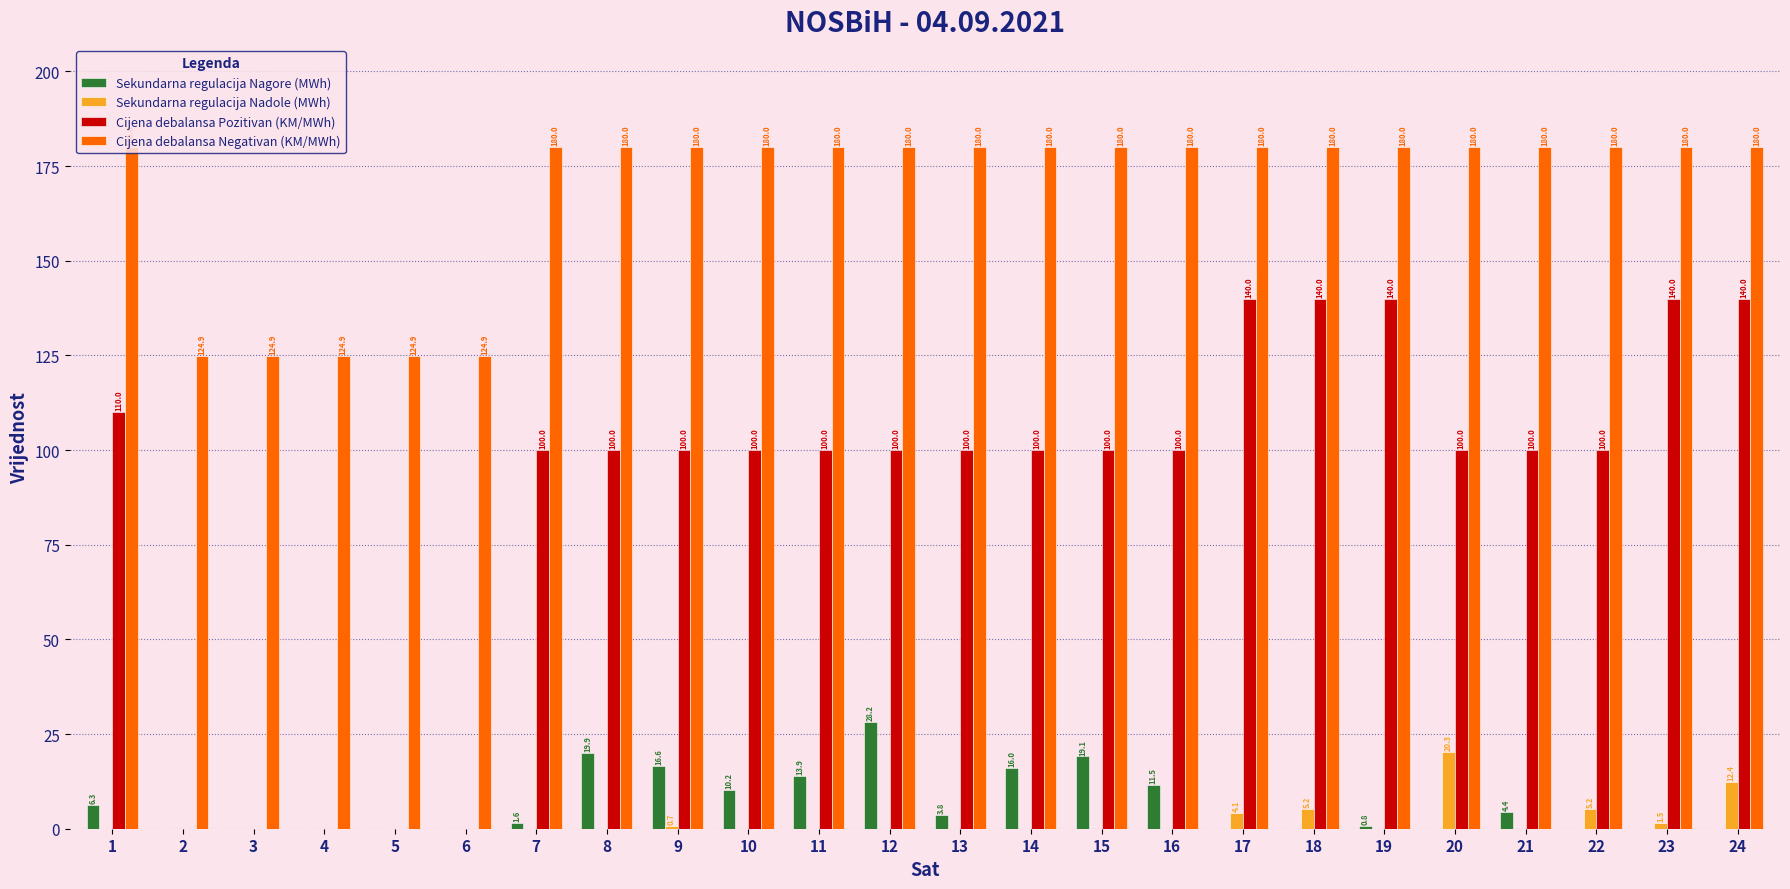

Which series changed the most between 2 and 11?

Cijena debalansa Pozitivan (KM/MWh)